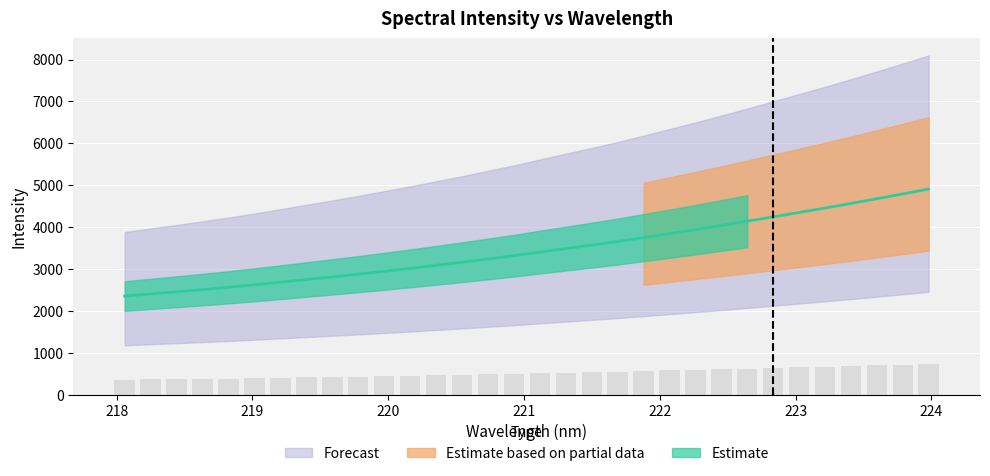

True or false: the data shows 623.1 at 218.6332.

False